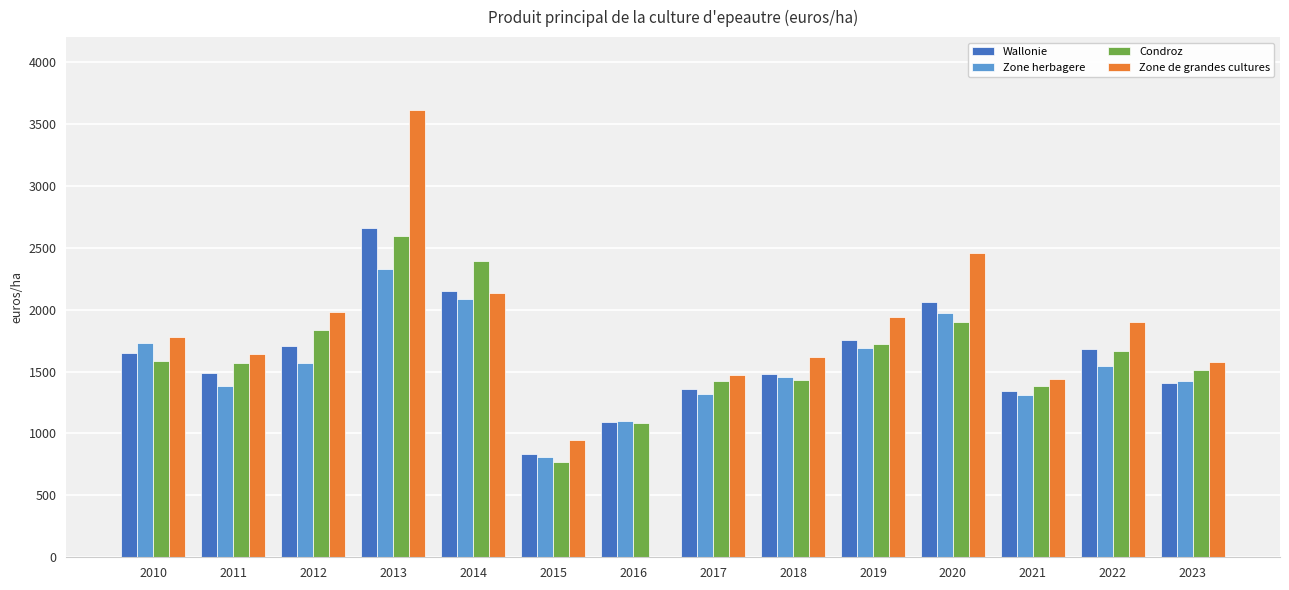

Which category has the highest value in the Zone herbagere series?

2013